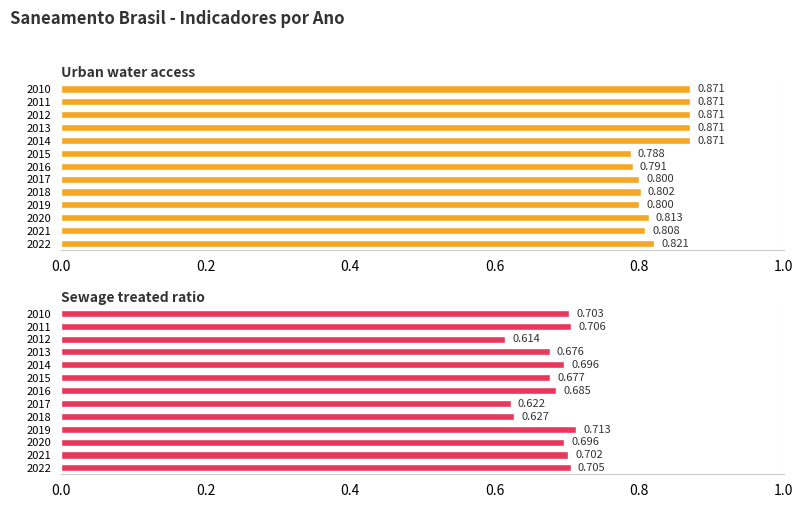

At how many categories does at least one series exceed 0?

13